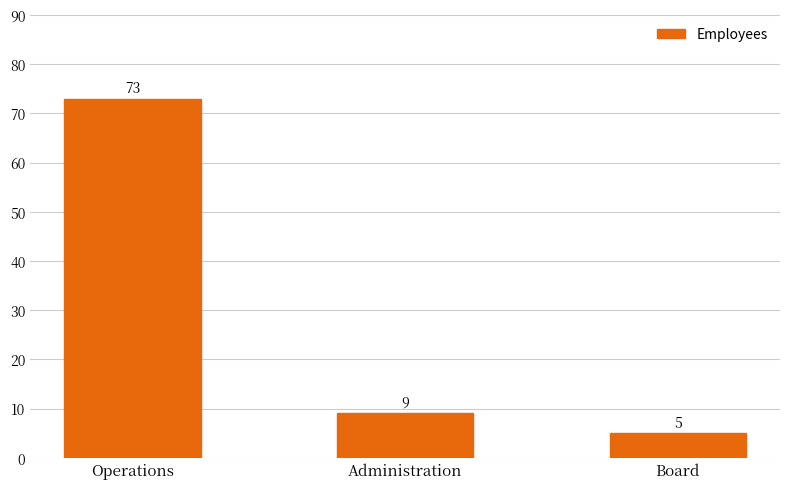

Rank the categories by value from lowest to highest.

Board, Administration, Operations